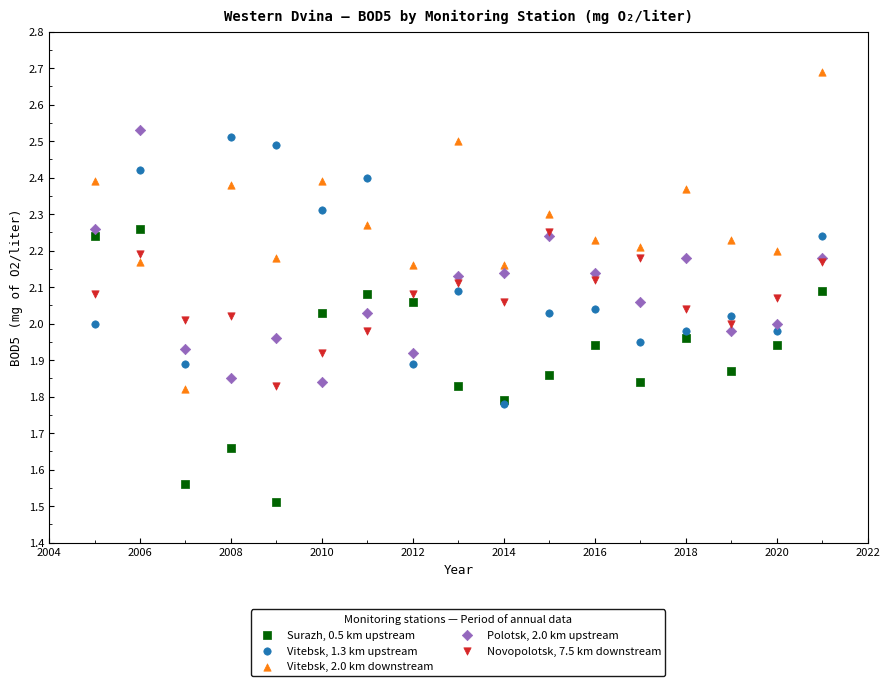

Which series reaches the maximum Y coordinate?

Vitebsk, 2.0 km downstream